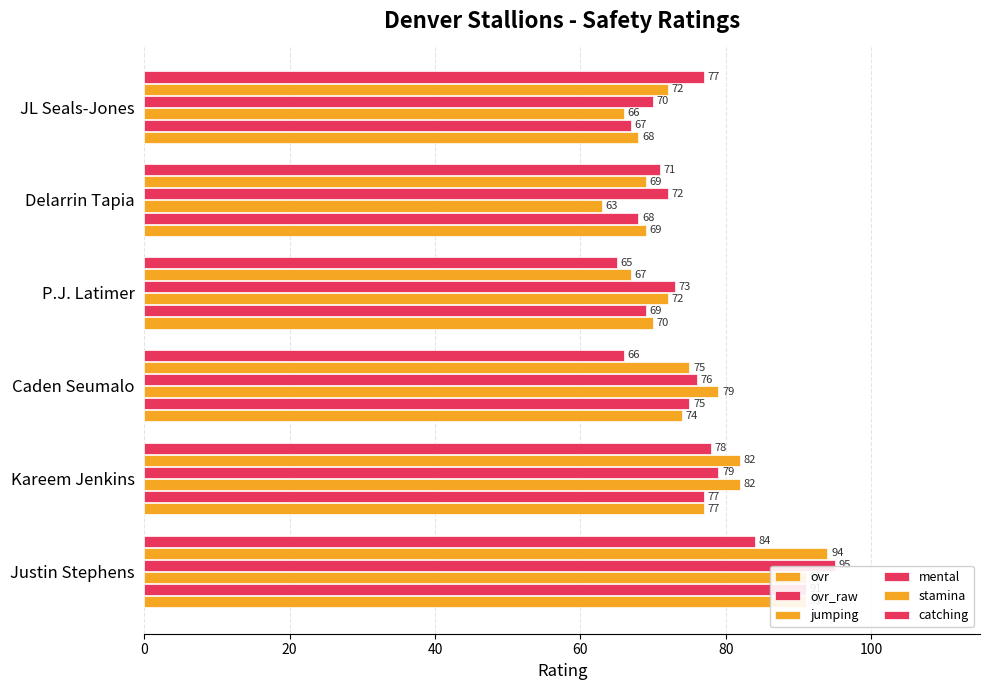

Which series has the largest range (max minus min)?

jumping